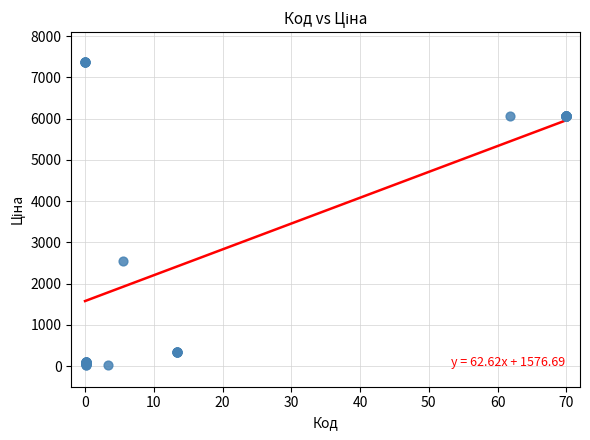

What Y value in the scatter plot is closest to 3695?

2545.8